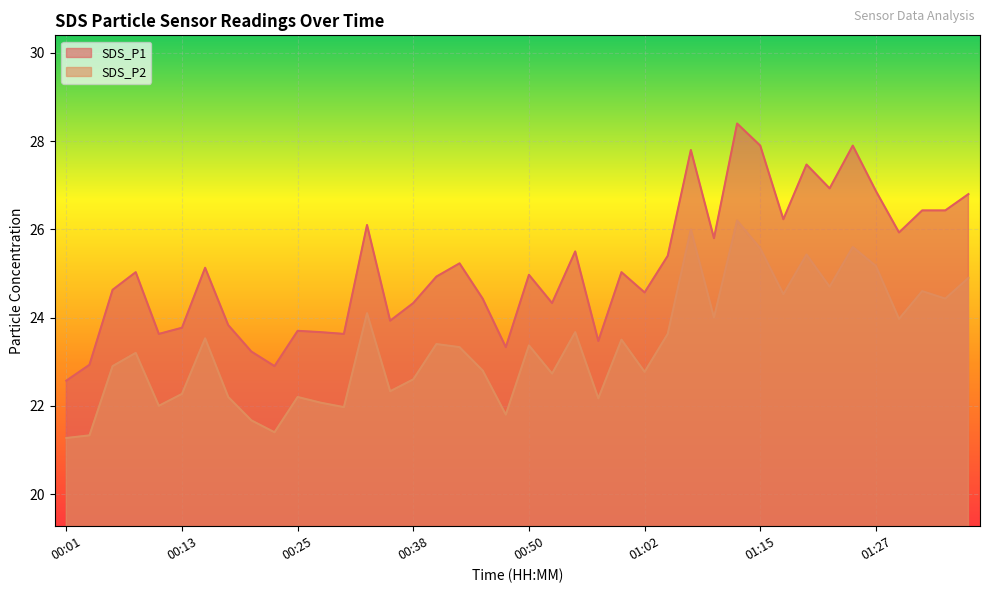

What is the maximum value for SDS_P1?

28.4